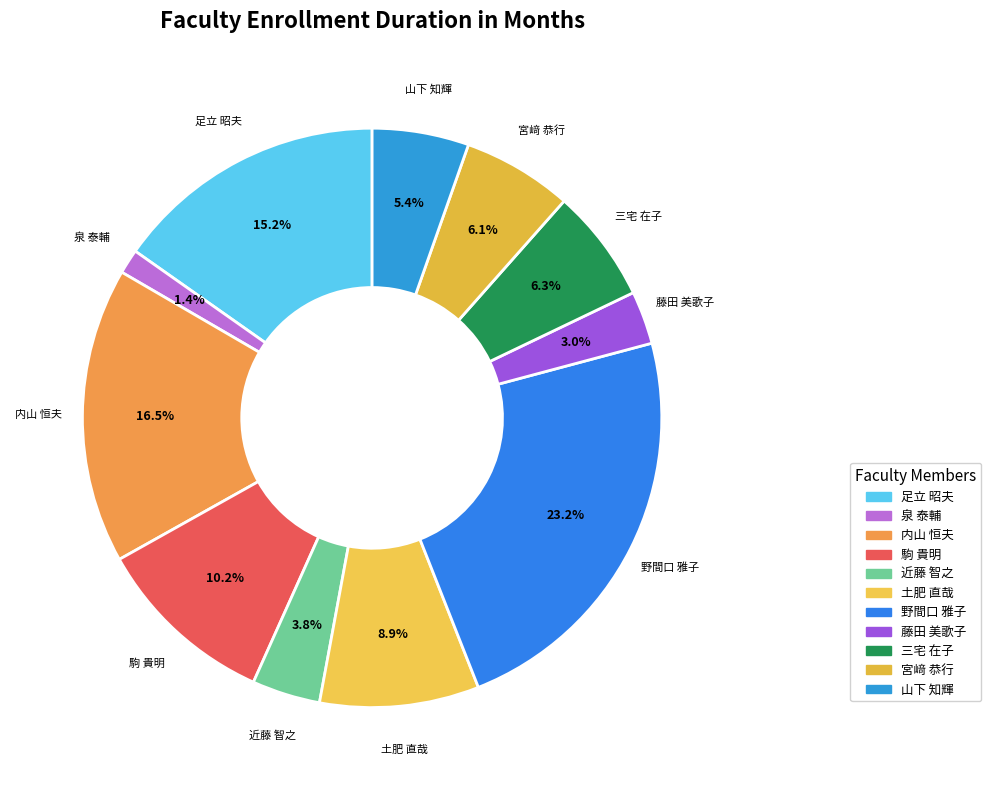

The 泉 泰輔 slice represents 1% of the pie. True or false?

True